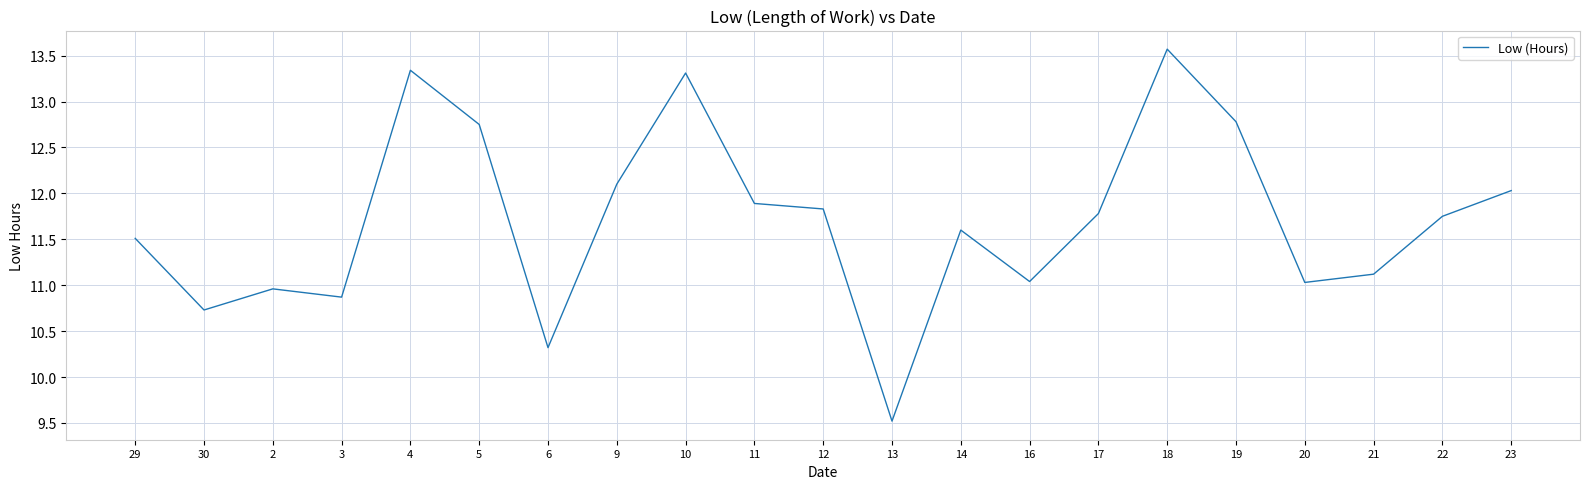

What is the greatest value displayed?

13.6